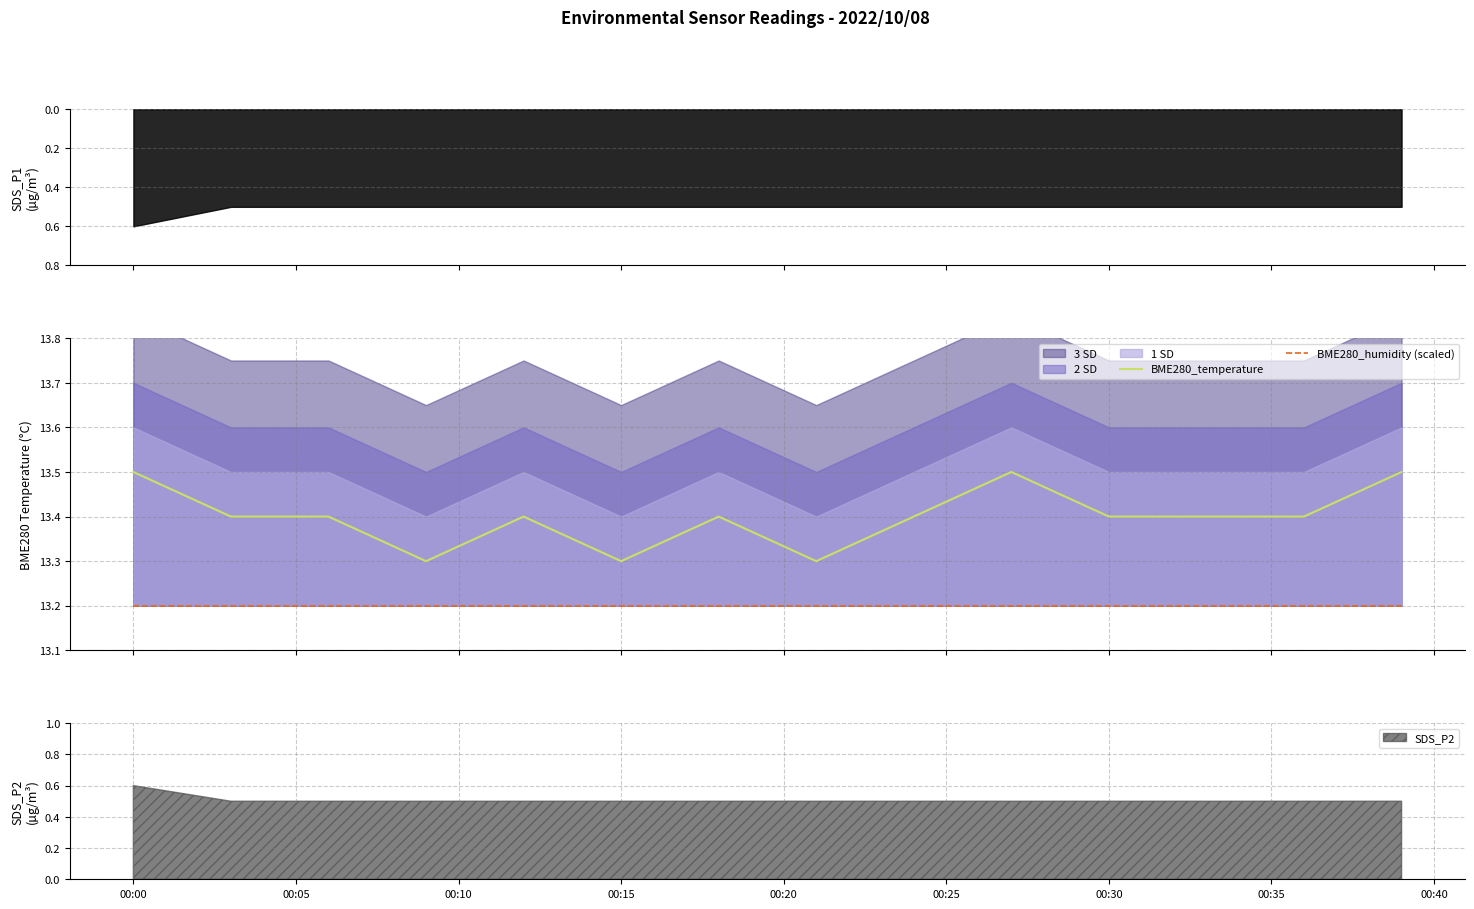

What is the maximum value for BME280_temperature?

13.5